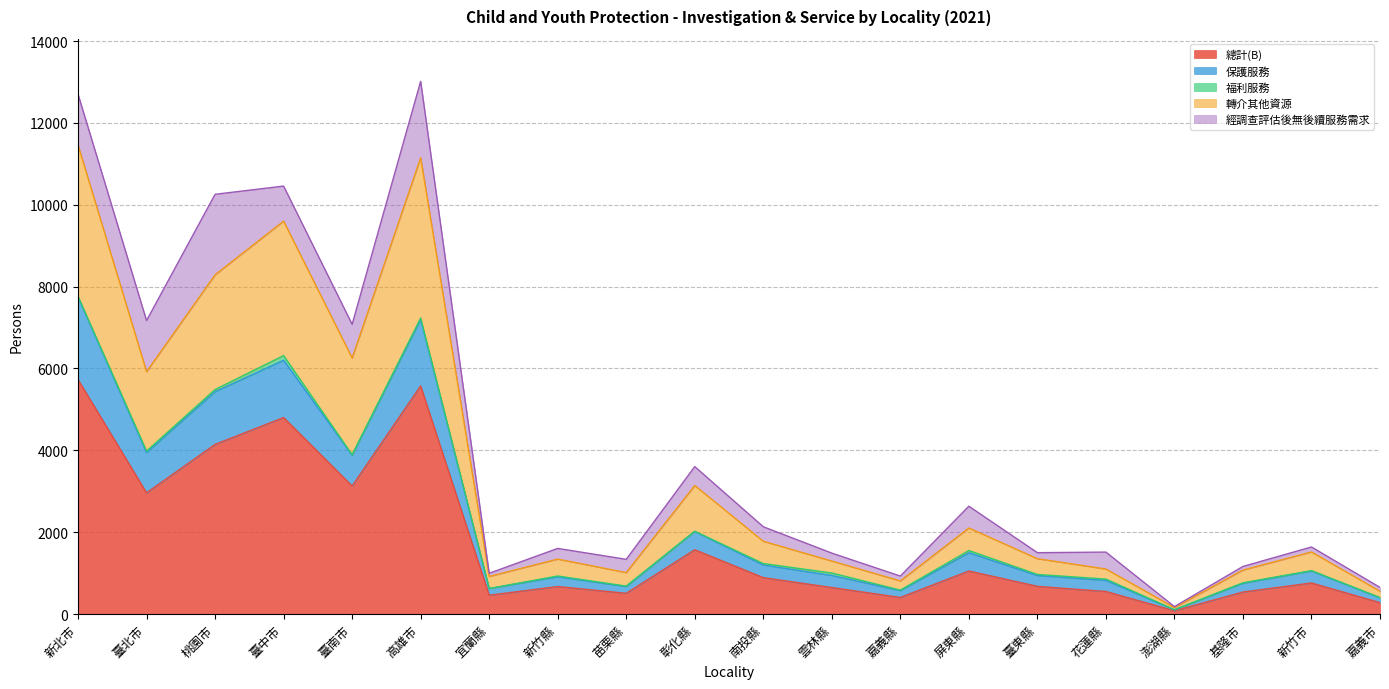

The value of 總計(B) at 彰化縣 is 1570. True or false?

True